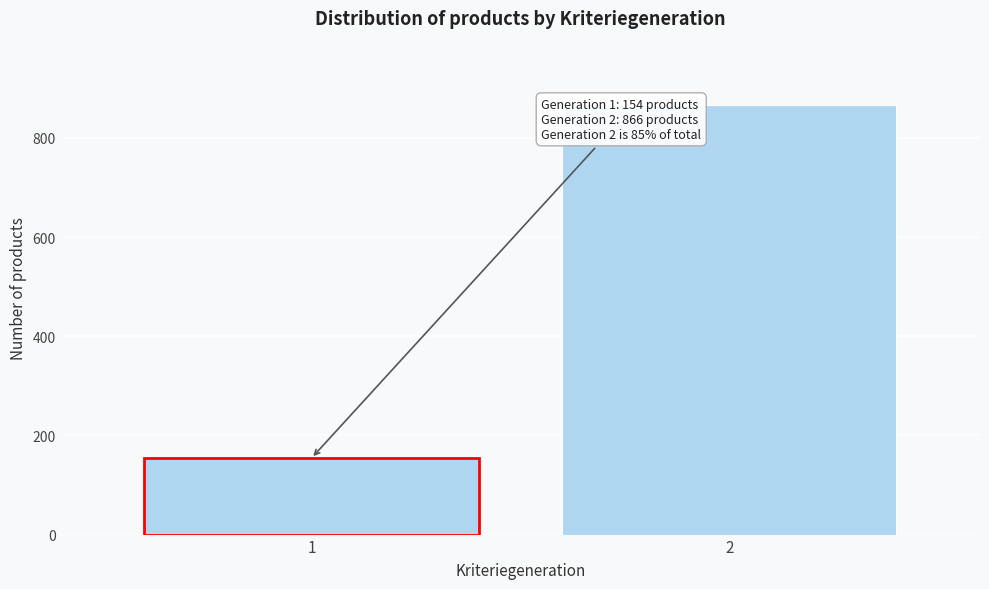

Reading left to right, list all the values displayed in this chart.

1=154	2=866